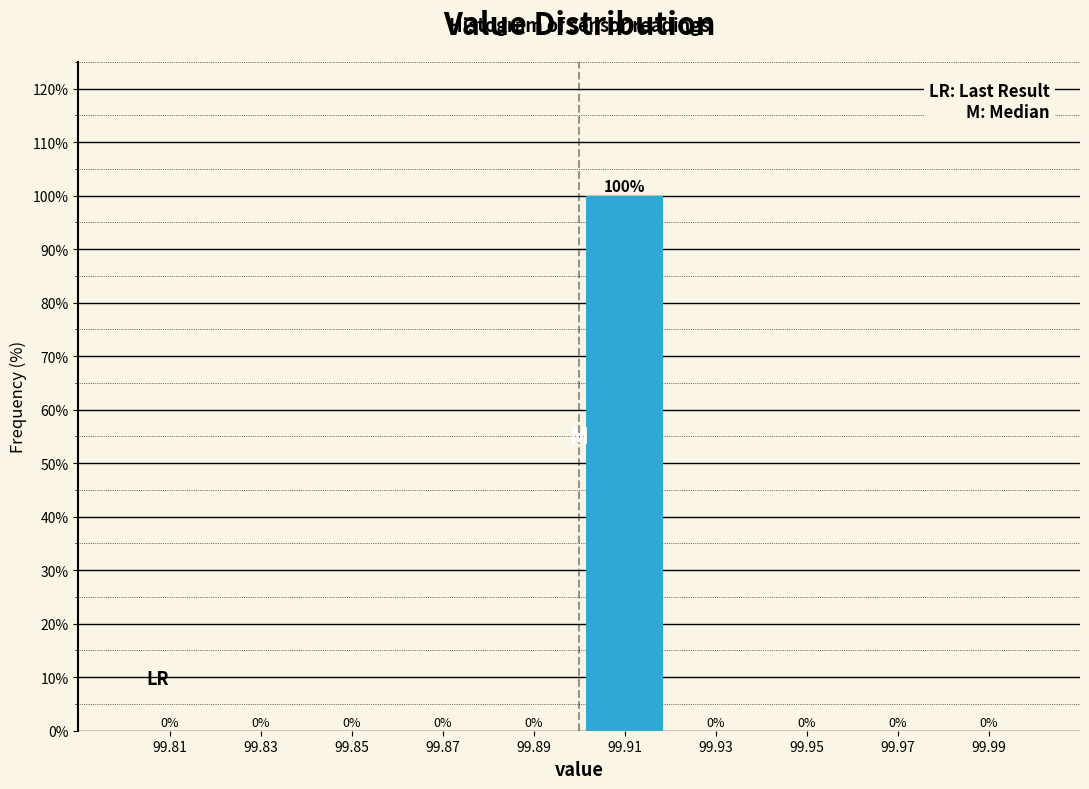

Reading left to right, transcribe this chart: for each bar, give the range it covers on the x-axis and its height.

99.80 to 99.82: 0
99.82 to 99.84: 0
99.84 to 99.86: 0
99.86 to 99.88: 0
99.88 to 99.90: 0
99.90 to 99.92: 100
99.92 to 99.94: 0
99.94 to 99.96: 0
99.96 to 99.98: 0
99.98 to 100.00: 0